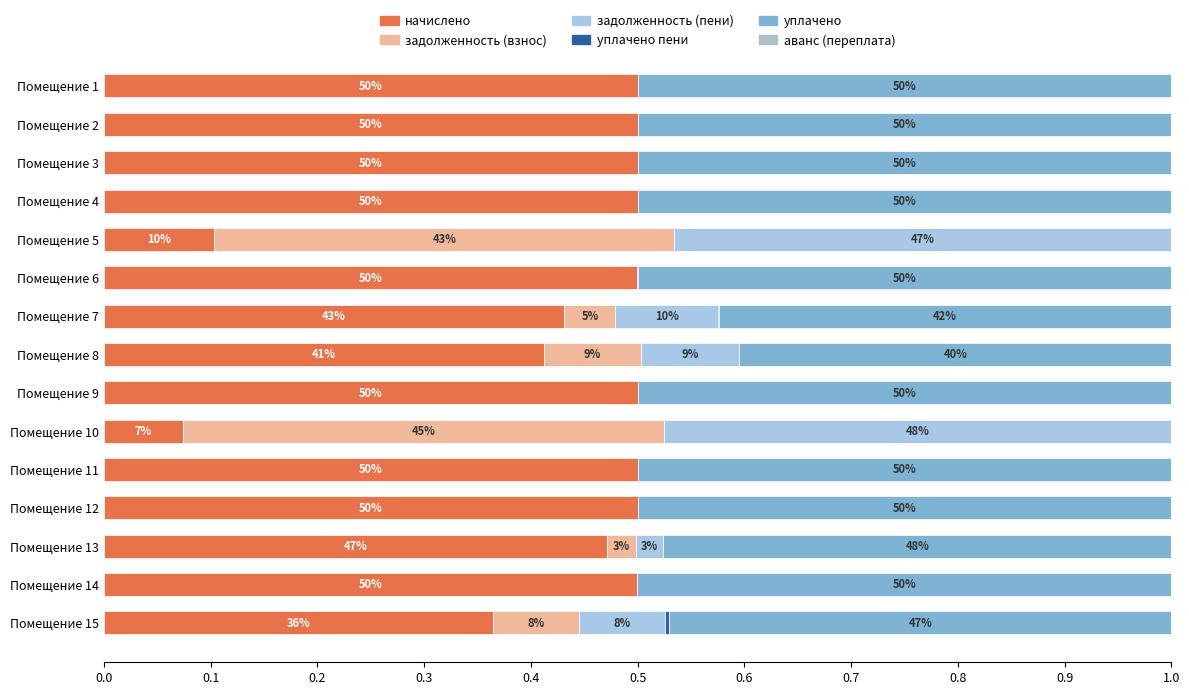

How many categories are shown in the chart?

15